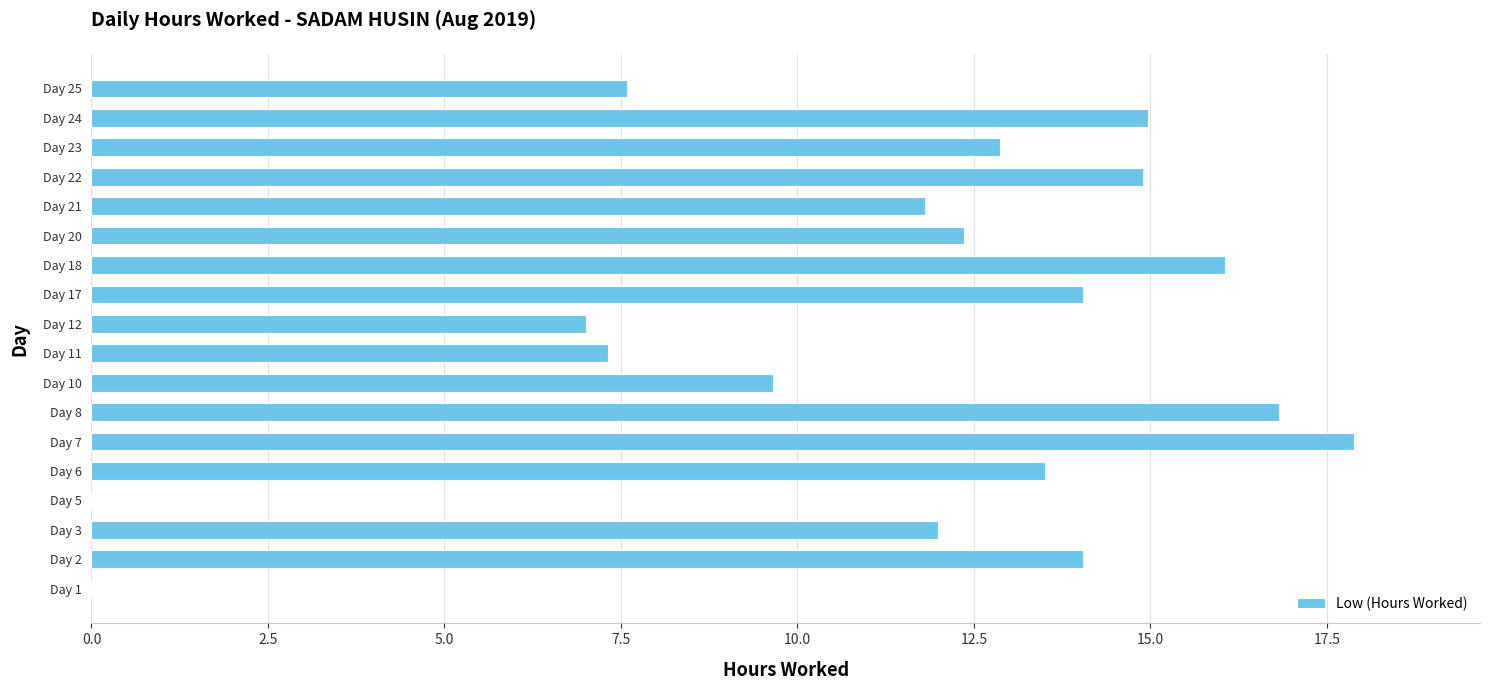

Count the number of data series in this chart.

1